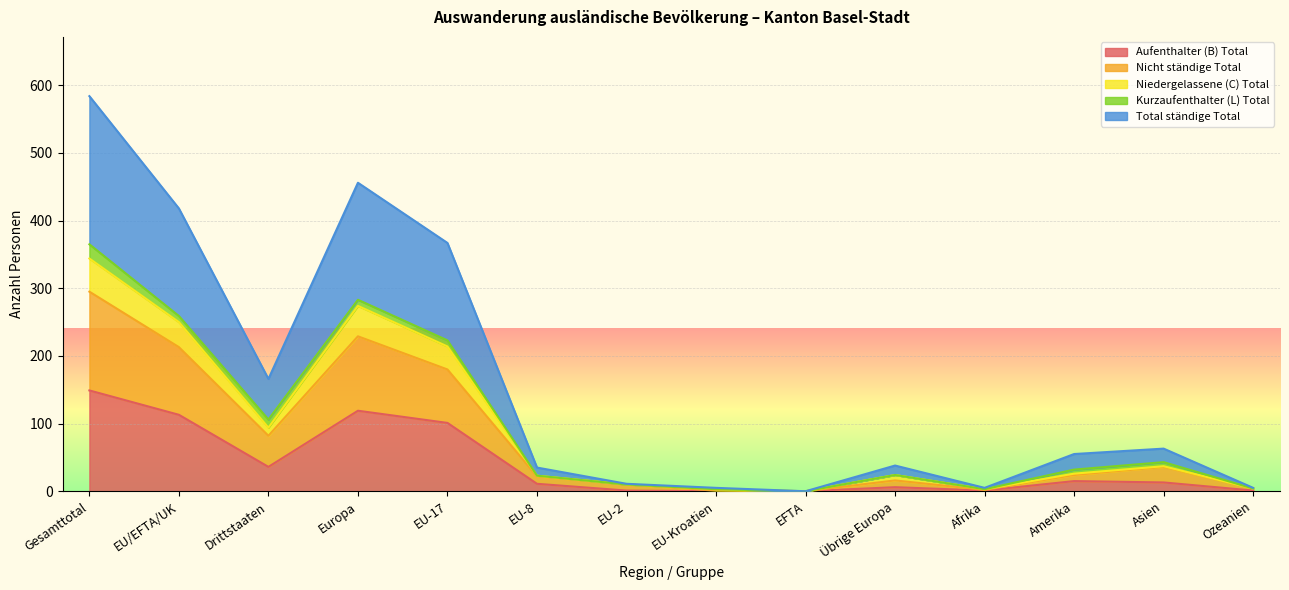

What is the spread (max minus min) of values at Europa?

337